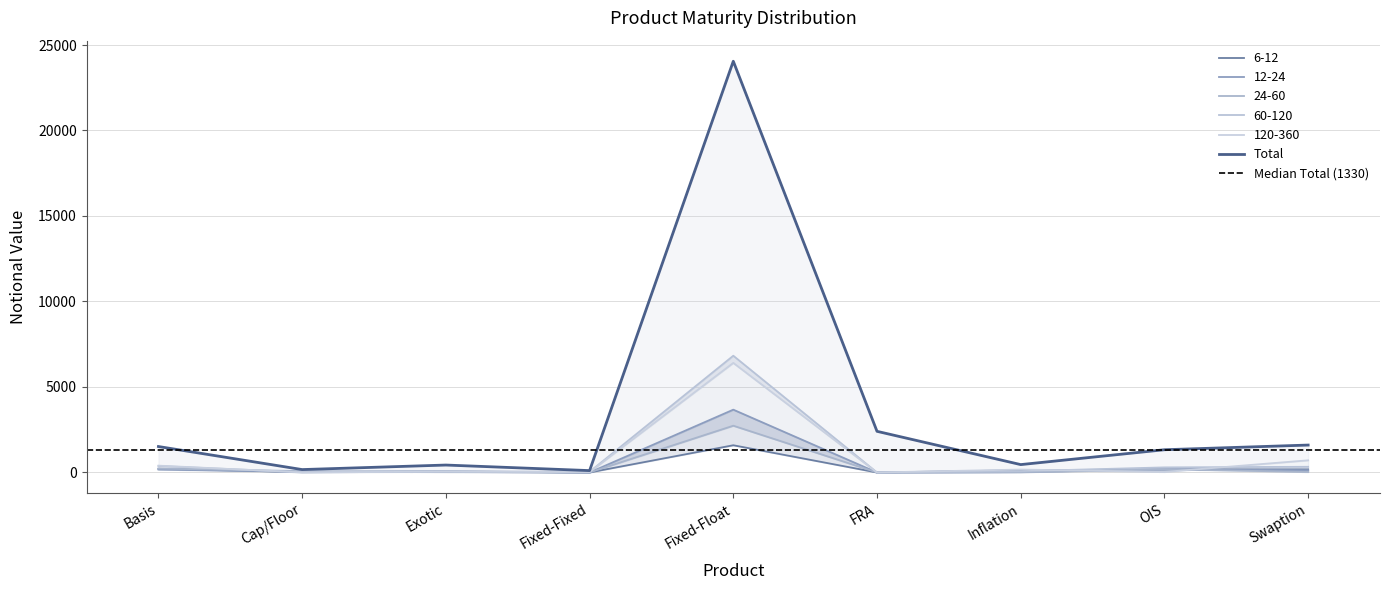

True or false: Total and 12-24 cross at least once.

False